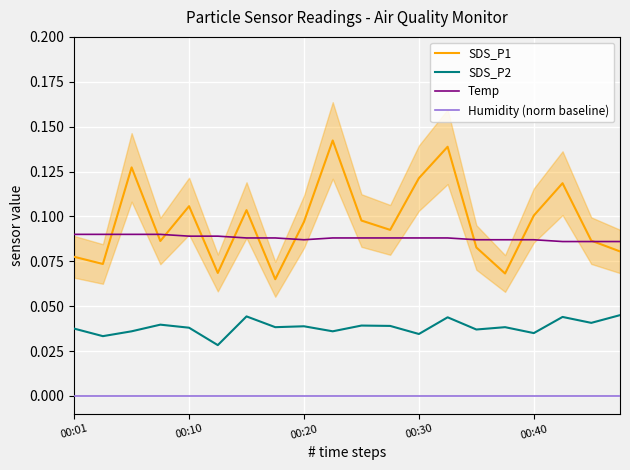

True or false: Humidity (norm baseline) and SDS_P1 cross at least once.

False